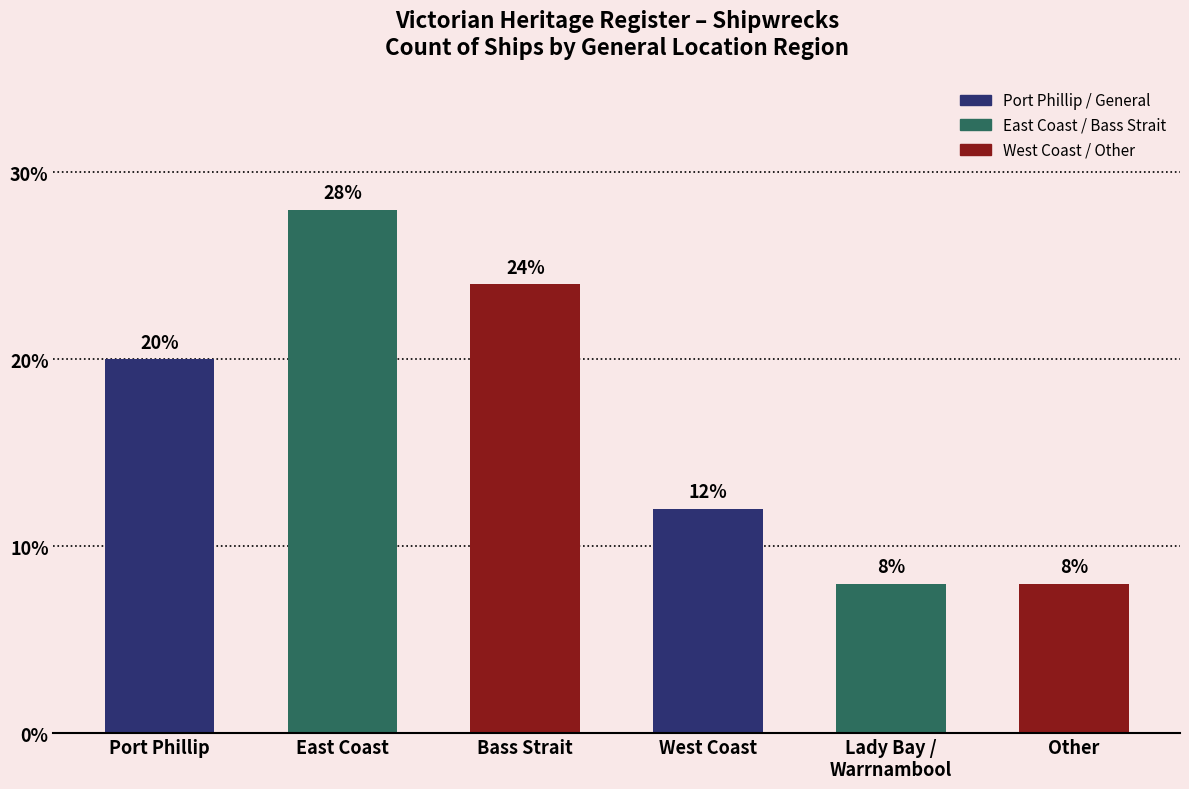

What is the ratio of the value at West Coast to the value at Port Phillip?

0.6